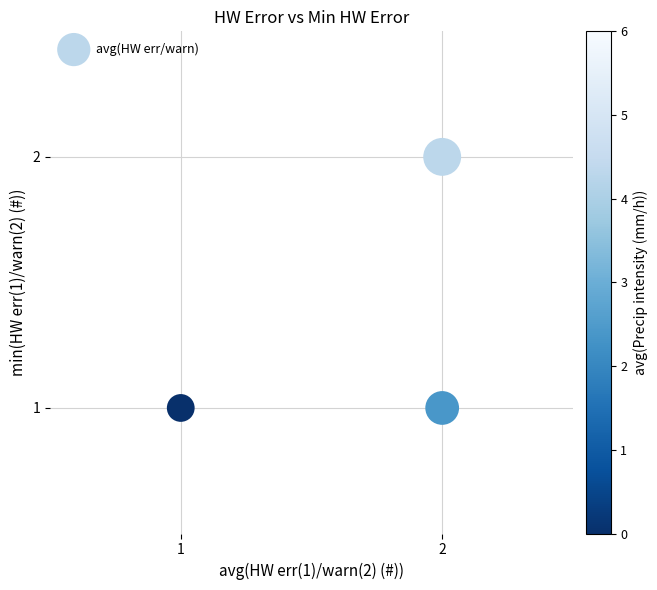

List the coordinates of all points as (X, Y) pairs, reading left to right.

(1, 1)  (2, 2)  (2, 1)